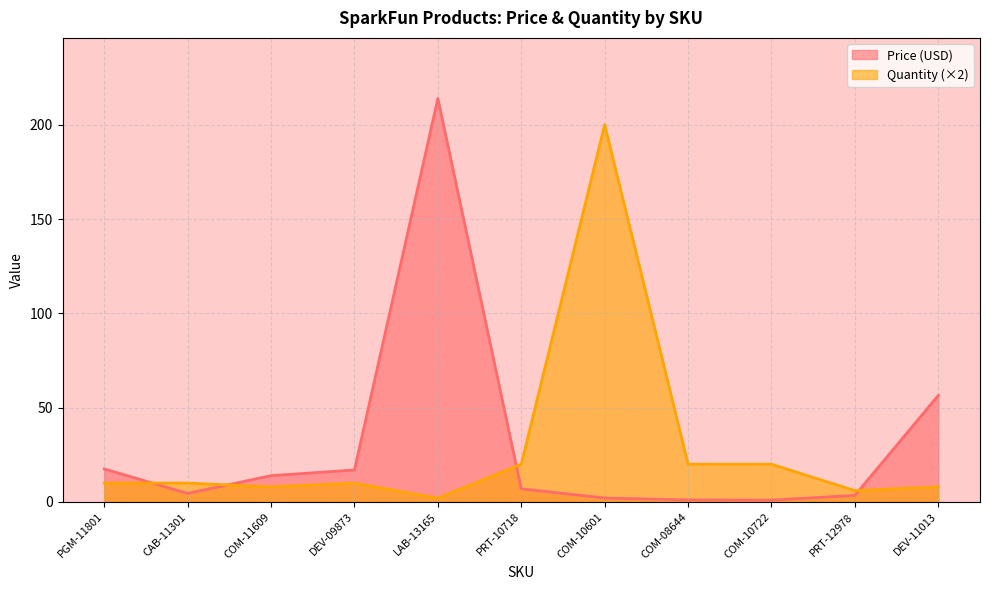

The Price (USD) series shows 1.1 at COM-08644. True or false?

True